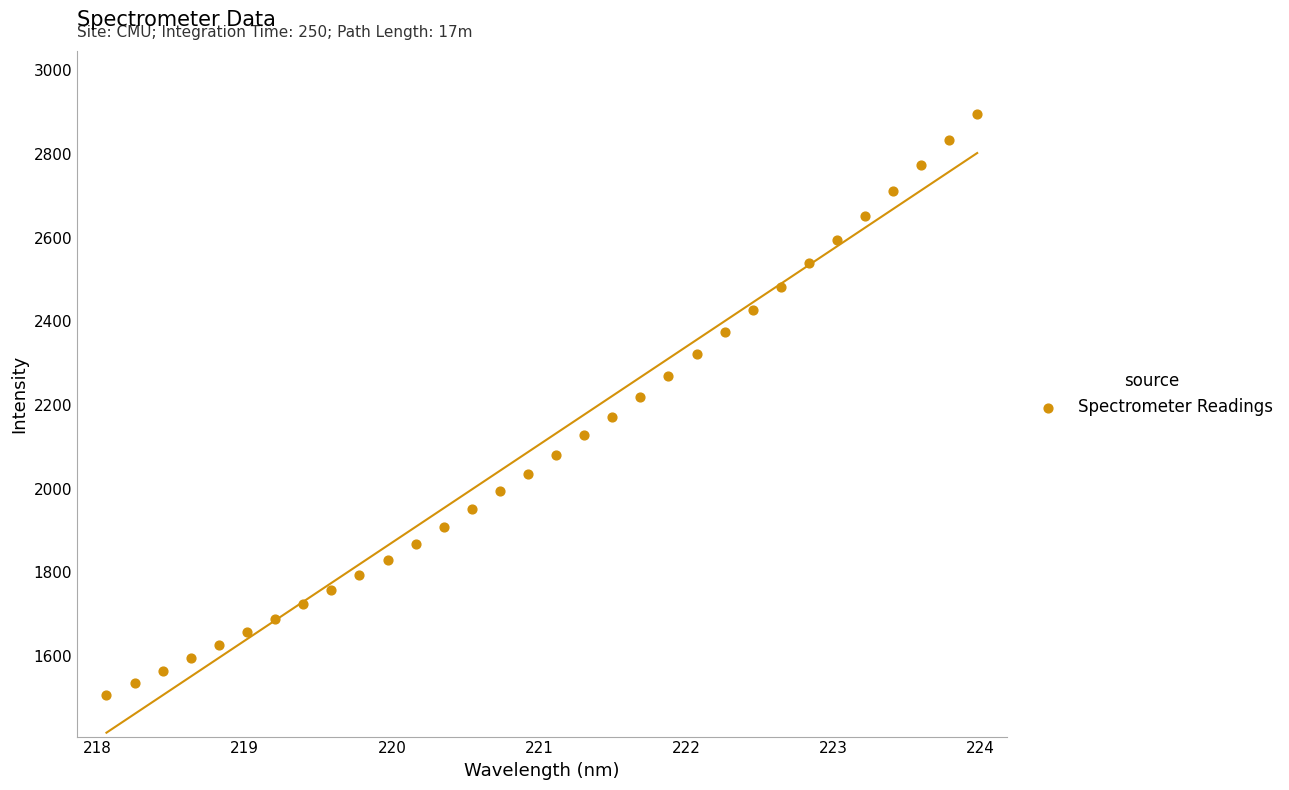

What is the range of Y values (max minus min)?

1389.1